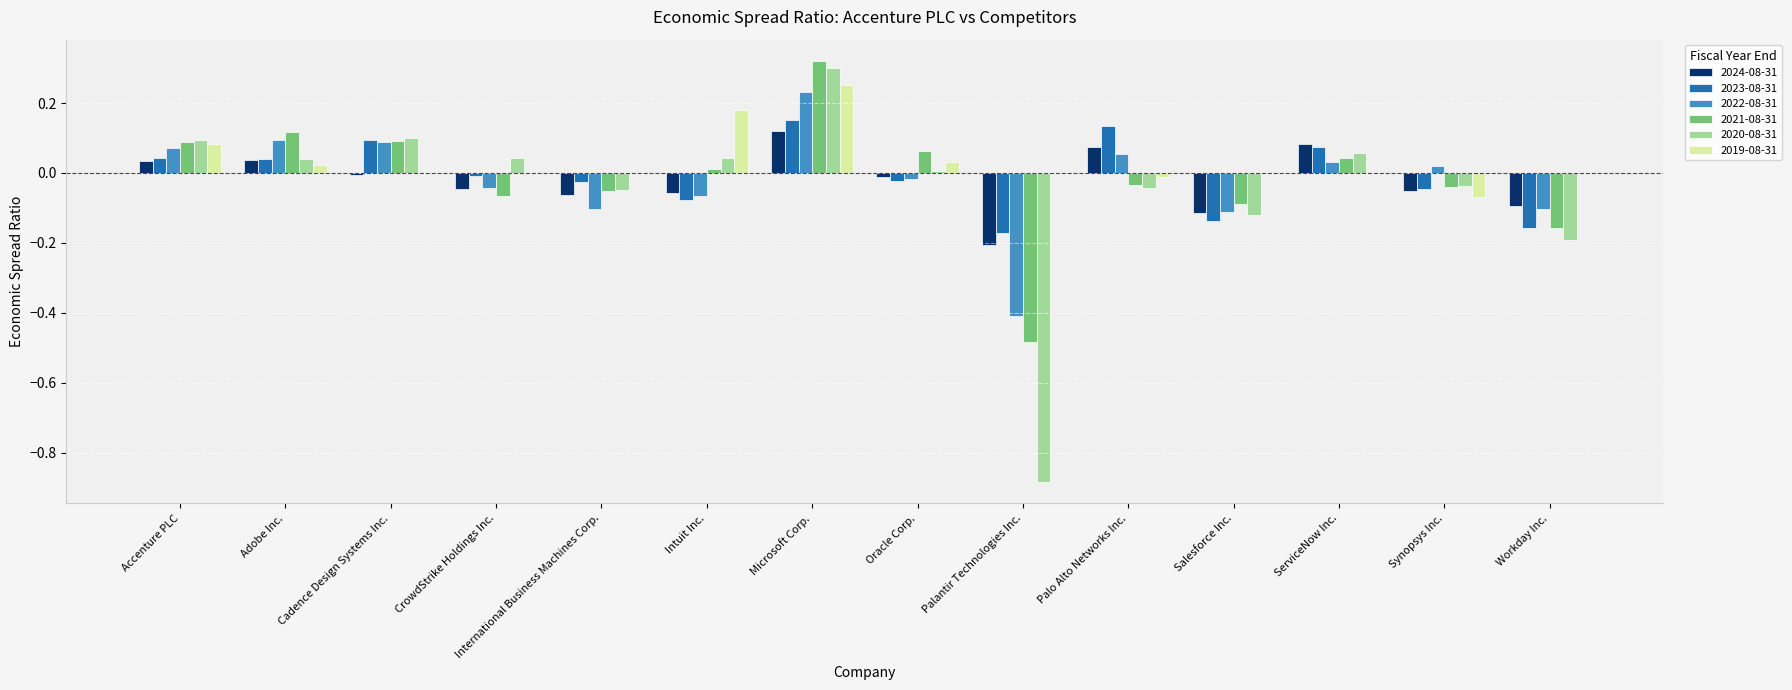

How many values in the 2022-08-31 series exceed 0?

7